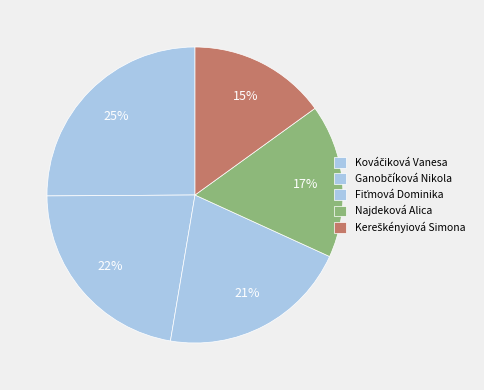

Is Ganobčíková Nikola the majority of the pie?

No